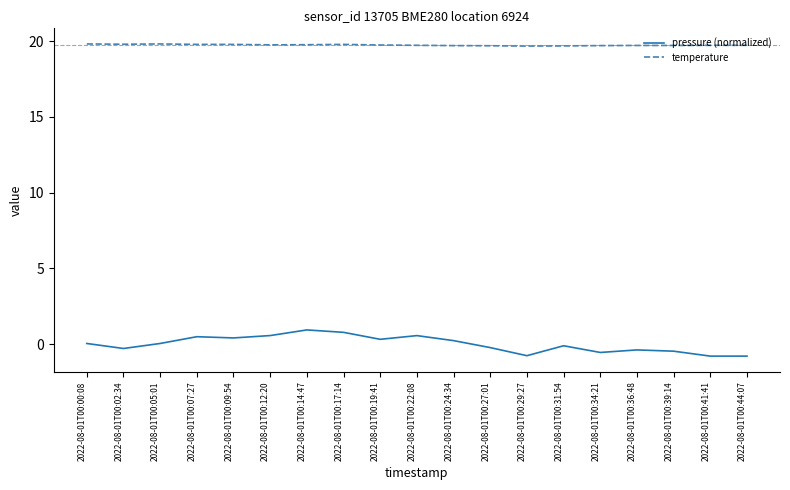

True or false: temperature and pressure (normalized) cross at least once.

False